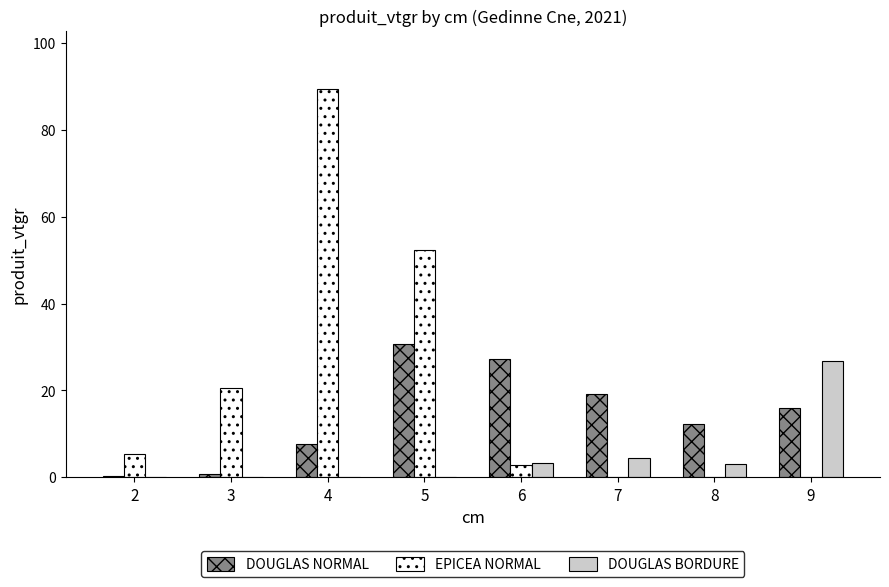

Which series has the largest total across all categories?

EPICEA NORMAL